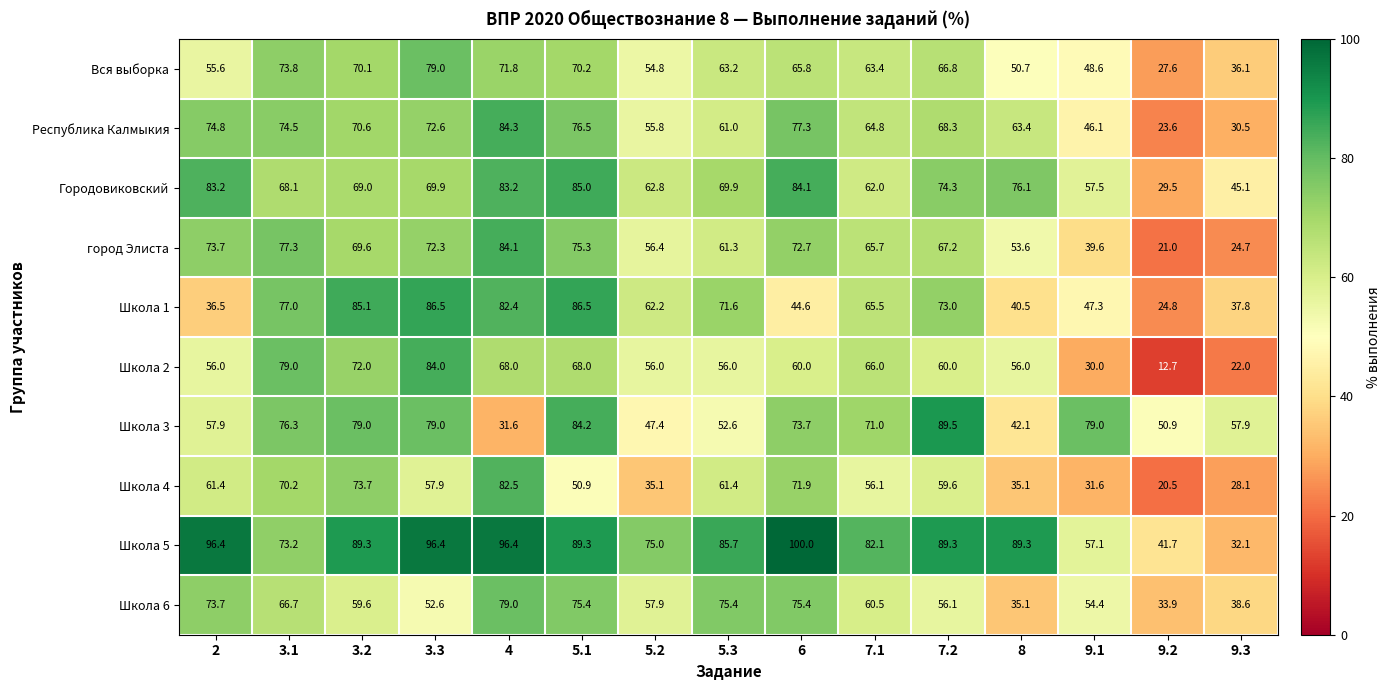

The value of Школа 5 at 5.2 is 75.0. True or false?

True